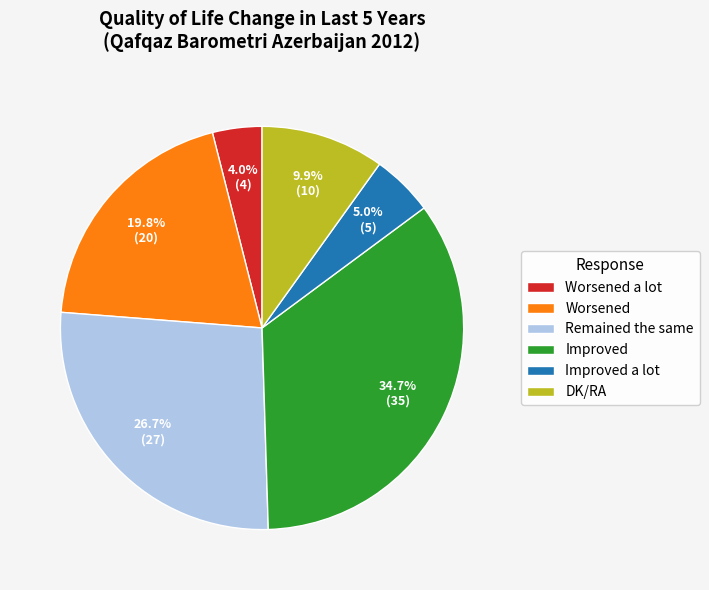

Combined, do Worsened and Remained the same account for over 50%?

No